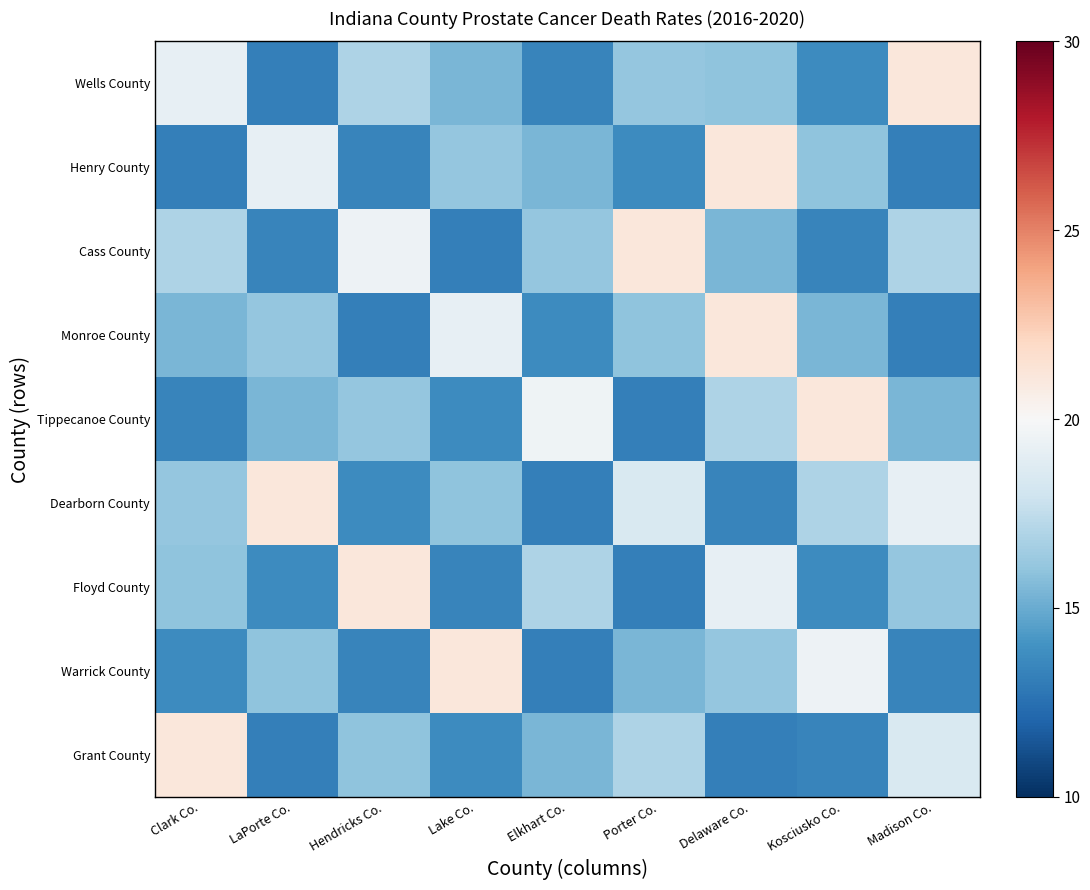

Reading left to right, transcribe all the data shown in this chart.

Wells County: Clark Co.=19.2	LaPorte Co.=13.2	Hendricks Co.=16.9	Lake Co.=15.4	Elkhart Co.=13.4	Porter Co.=16.1	Delaware Co.=16.0	Kosciusko Co.=13.7	Madison Co.=21.1
Henry County: Clark Co.=13.2	LaPorte Co.=19.2	Hendricks Co.=13.4	Lake Co.=16.1	Elkhart Co.=15.4	Porter Co.=13.7	Delaware Co.=21.1	Kosciusko Co.=16.0	Madison Co.=13.2
Cass County: Clark Co.=16.9	LaPorte Co.=13.4	Hendricks Co.=19.5	Lake Co.=13.2	Elkhart Co.=16.1	Porter Co.=21.1	Delaware Co.=15.4	Kosciusko Co.=13.4	Madison Co.=16.9
Monroe County: Clark Co.=15.4	LaPorte Co.=16.1	Hendricks Co.=13.2	Lake Co.=19.2	Elkhart Co.=13.7	Porter Co.=16.0	Delaware Co.=21.1	Kosciusko Co.=15.4	Madison Co.=13.2
Tippecanoe County: Clark Co.=13.4	LaPorte Co.=15.4	Hendricks Co.=16.1	Lake Co.=13.7	Elkhart Co.=19.6	Porter Co.=13.2	Delaware Co.=16.9	Kosciusko Co.=21.1	Madison Co.=15.4
Dearborn County: Clark Co.=16.1	LaPorte Co.=21.1	Hendricks Co.=13.7	Lake Co.=16.0	Elkhart Co.=13.2	Porter Co.=18.5	Delaware Co.=13.4	Kosciusko Co.=16.9	Madison Co.=19.2
Floyd County: Clark Co.=16.0	LaPorte Co.=13.7	Hendricks Co.=21.1	Lake Co.=13.4	Elkhart Co.=16.9	Porter Co.=13.2	Delaware Co.=19.2	Kosciusko Co.=13.7	Madison Co.=16.1
Warrick County: Clark Co.=13.7	LaPorte Co.=16.0	Hendricks Co.=13.4	Lake Co.=21.1	Elkhart Co.=13.2	Porter Co.=15.4	Delaware Co.=16.1	Kosciusko Co.=19.5	Madison Co.=13.4
Grant County: Clark Co.=21.1	LaPorte Co.=13.2	Hendricks Co.=16.0	Lake Co.=13.7	Elkhart Co.=15.4	Porter Co.=16.9	Delaware Co.=13.2	Kosciusko Co.=13.4	Madison Co.=18.5